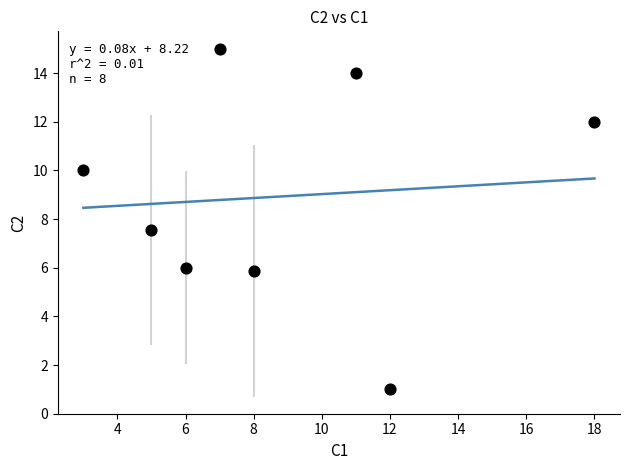

What is the average Y value?

8.9